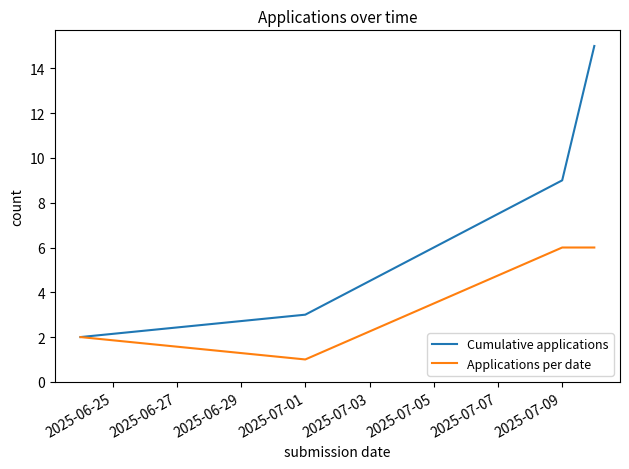

How many values in the Cumulative applications series are below 9?

2